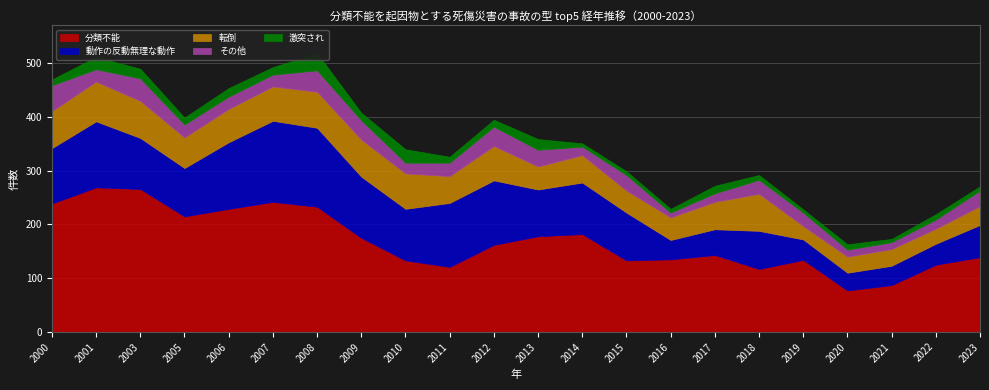

The value of 激突され at 2008 is 32. True or false?

True